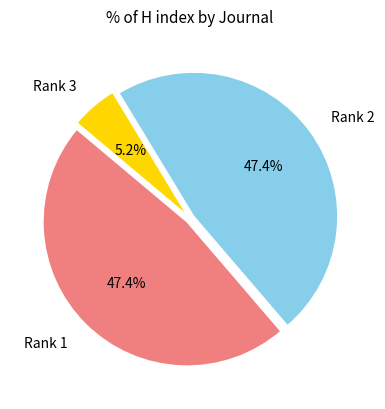

What percentage do Rank 1 and Rank 2 together represent?

94.8%